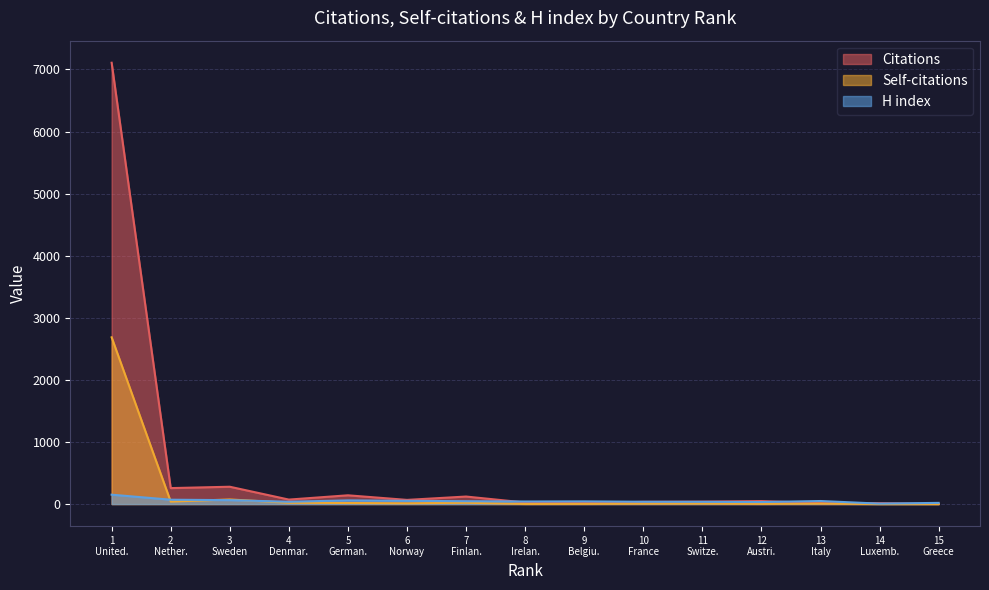

Which series has the widest spread of values?

Citations